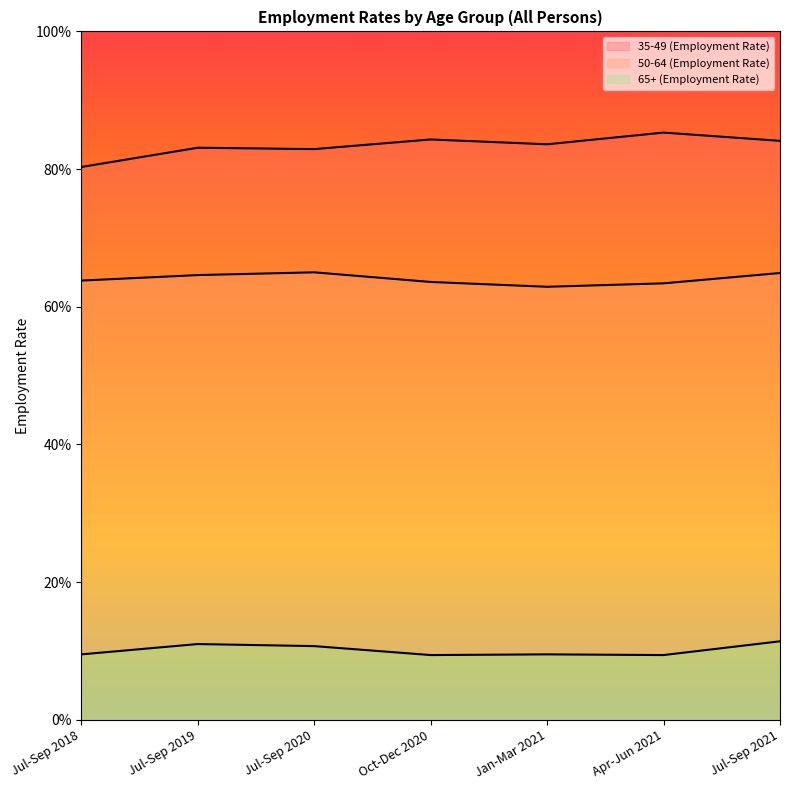

What is the lowest value of the 65+ (Employment Rate) series?

0.1